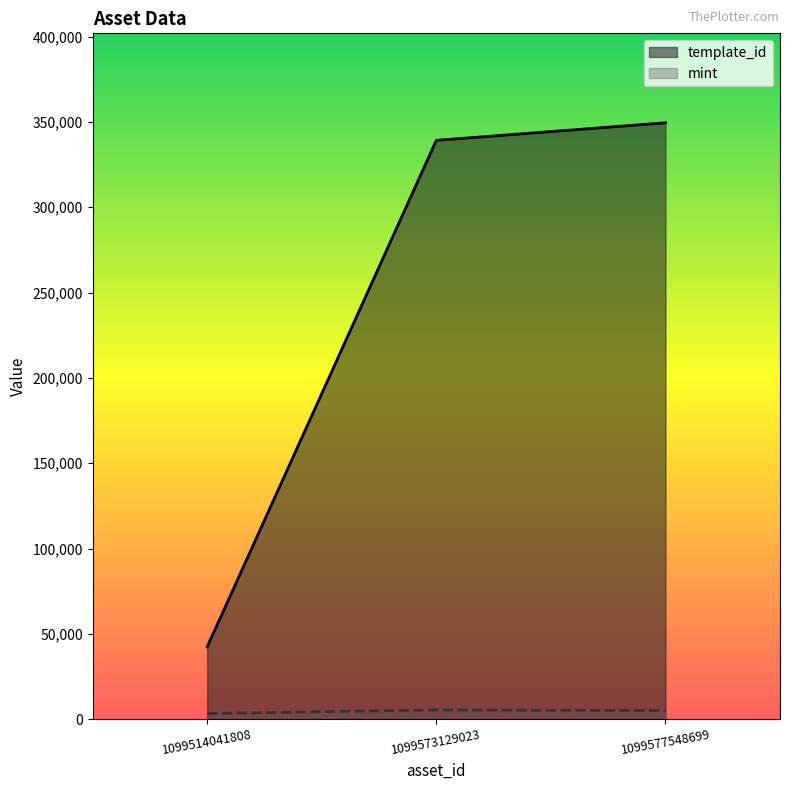

Reading left to right, extract all data points from this chart.

template_id: 42420	339228	349523
mint: 3283	5445	5047